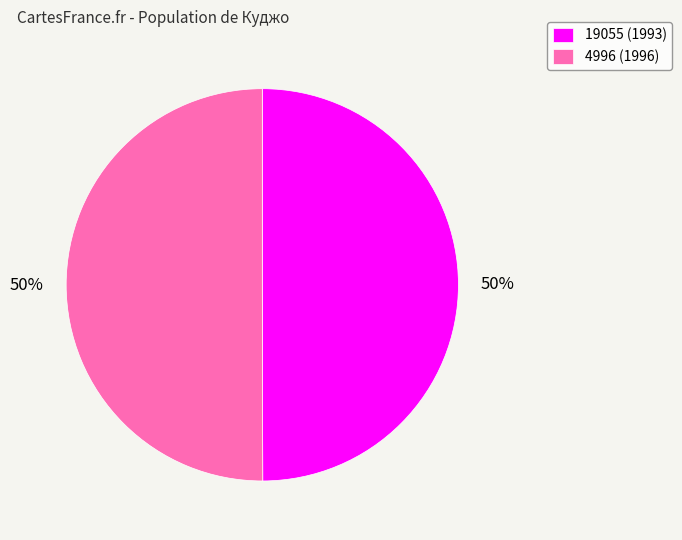

Approximately how many times larger is the value at 19055 compared to 4996?

1.0